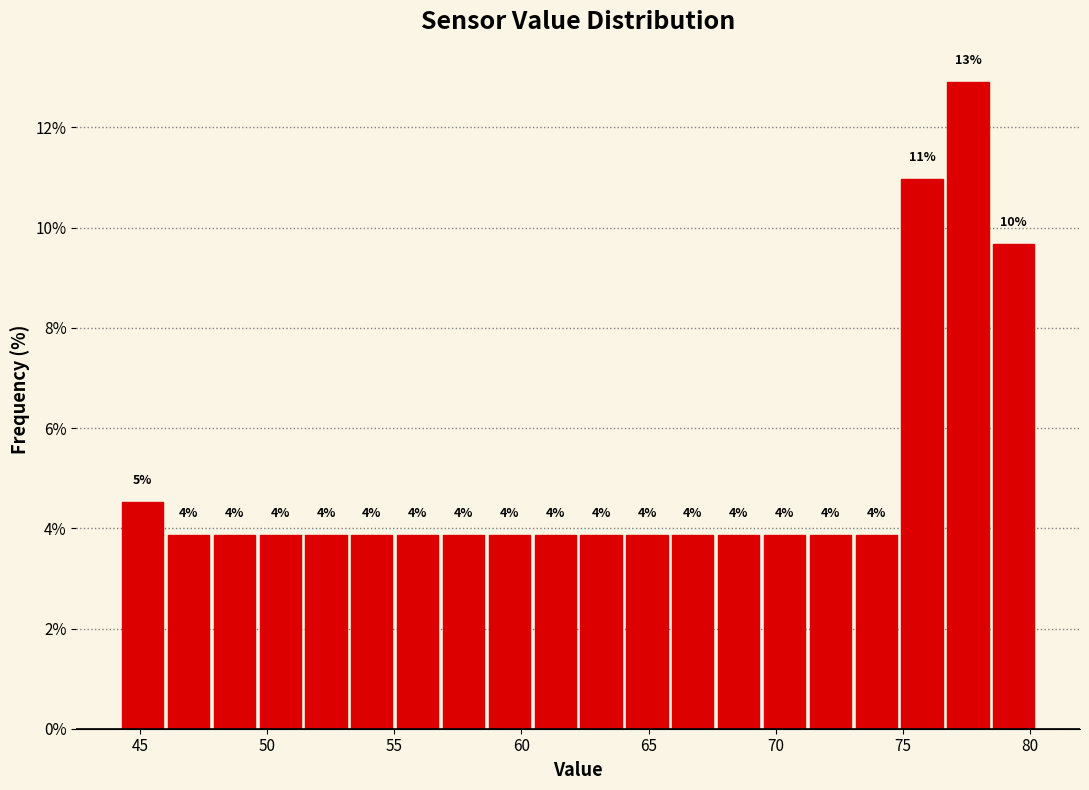

Read against the x-axis, roughly where is the centre of the tallest bar?

77.5